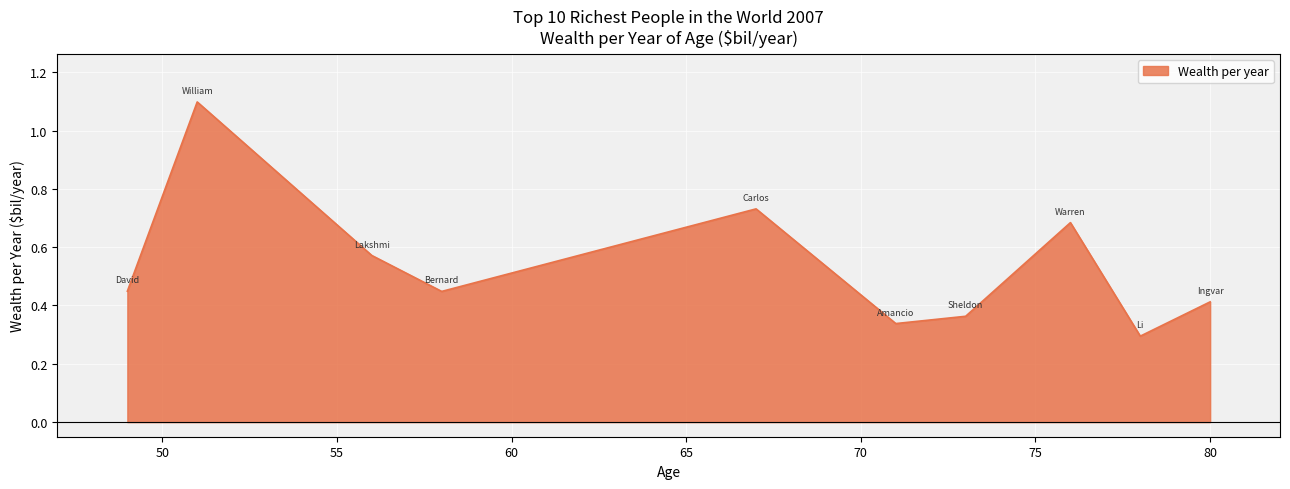

What is the difference between the maximum and minimum values?

0.8